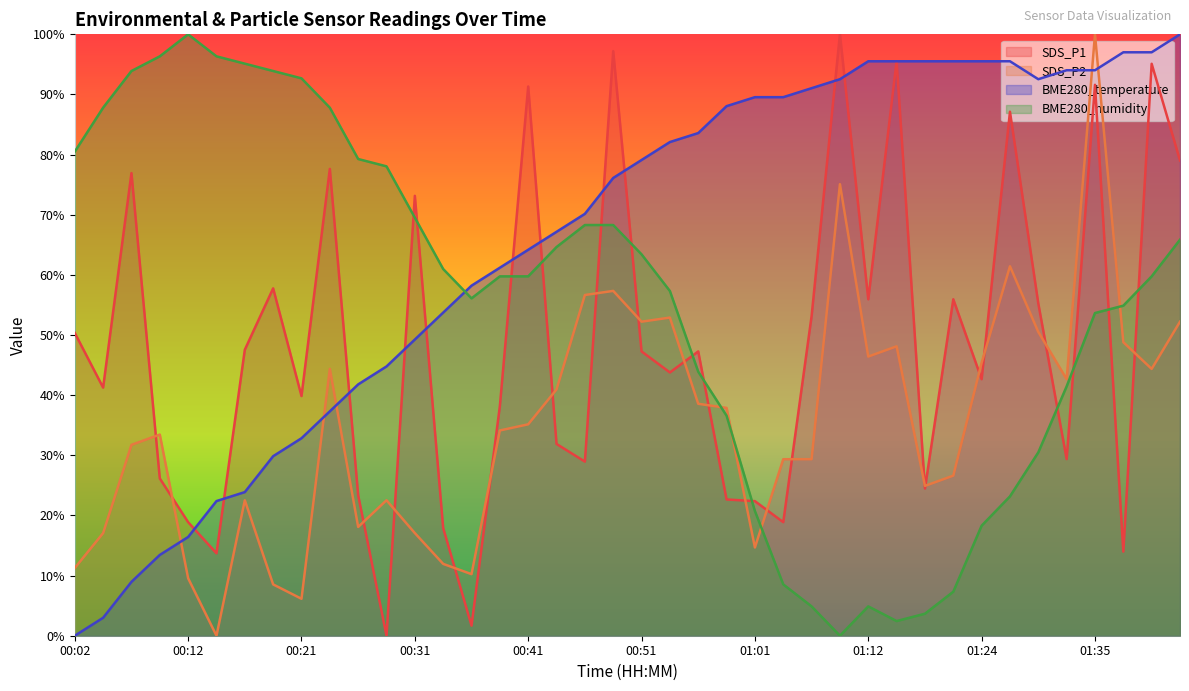

How many intersections are there between SDS_P1 and BME280_humidity?

13